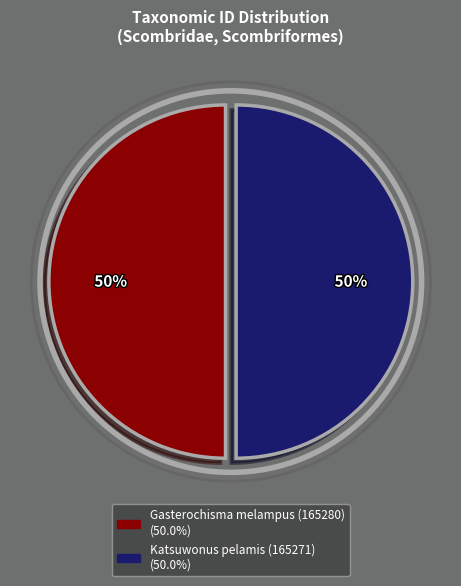

Is it true that Gasterochisma melampus (165280) is 55% of the pie?

False